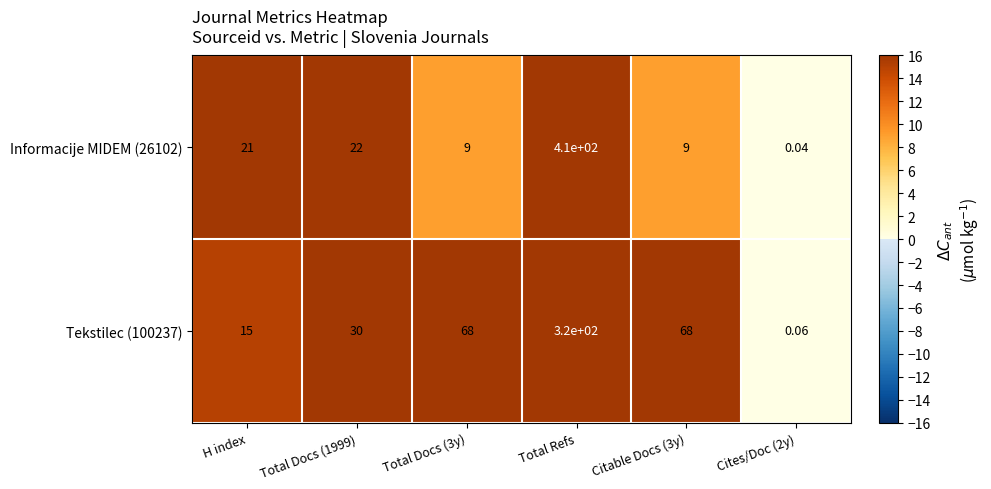

Is the value of Tekstilec (100237) at H index greater than the value of Informacije MIDEM (26102) at H index?

No